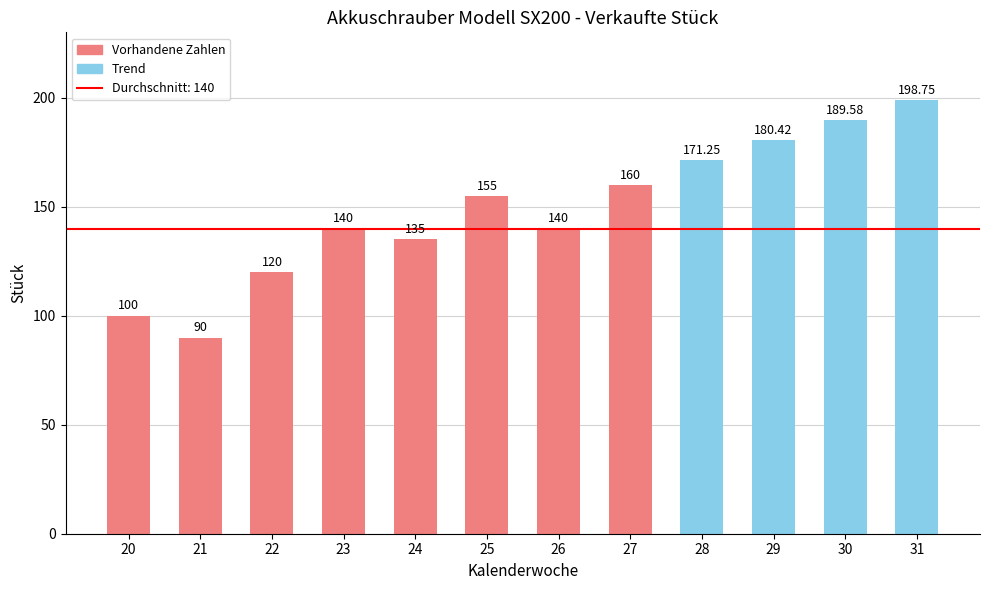

What is the difference between the values at 23 and 30?

49.6